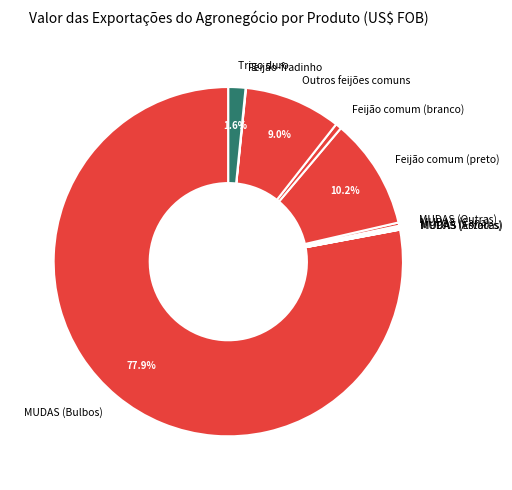

Combined, do Feijão comum (branco) and MUDAS (Bulbos) account for over 50%?

Yes